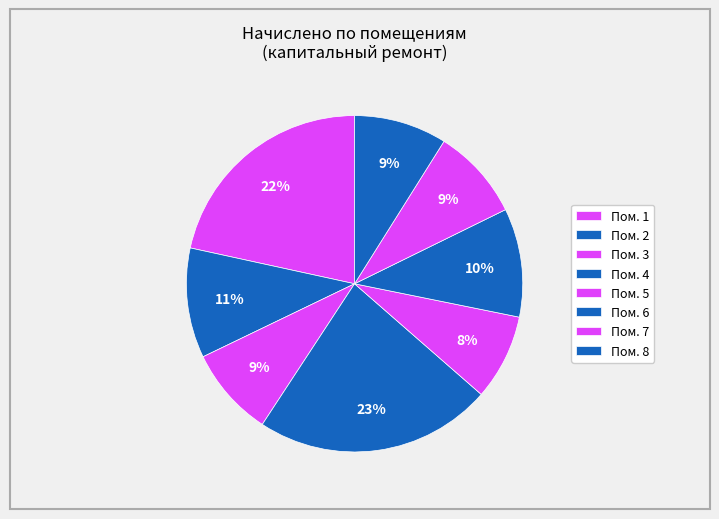

Which slice is the largest?

4